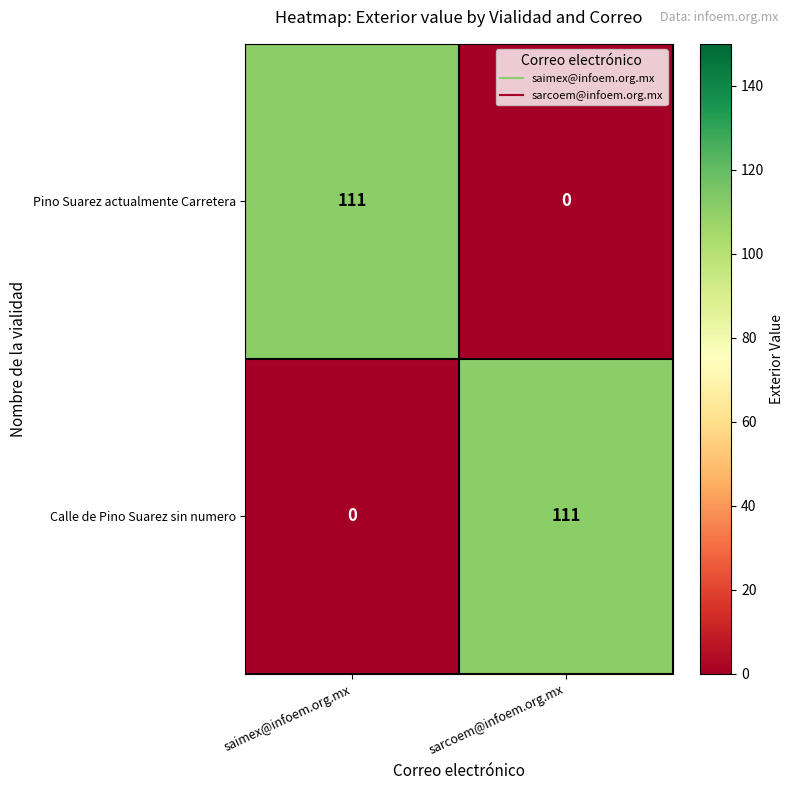

What is the spread (max minus min) of values at saimex@infoem.org.mx?

111